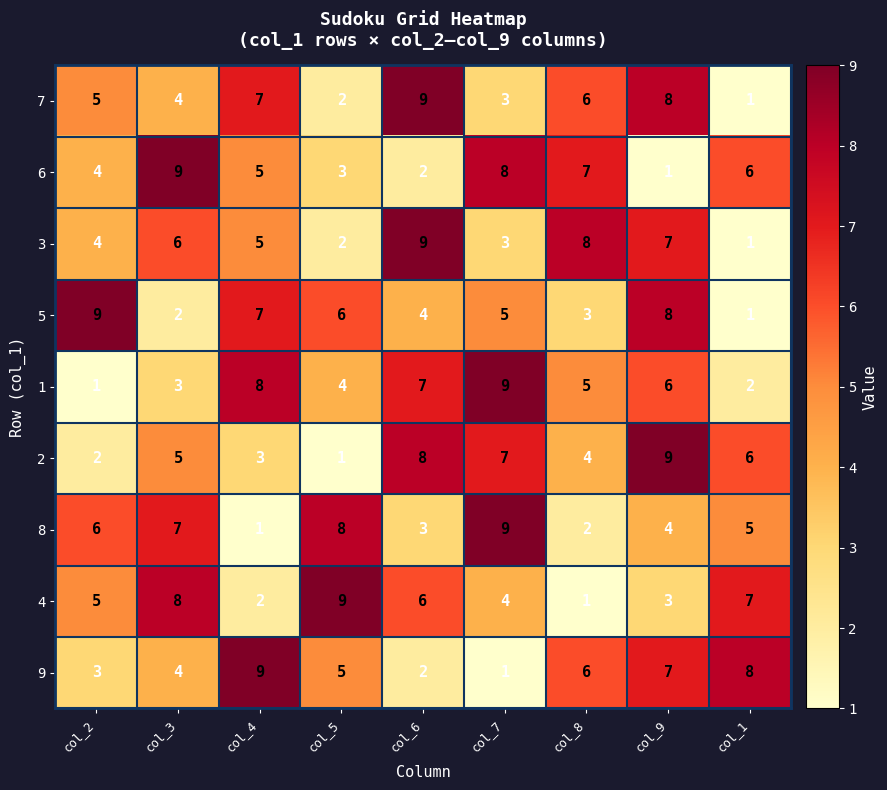

The value of 2 at col_7 is 9. True or false?

False